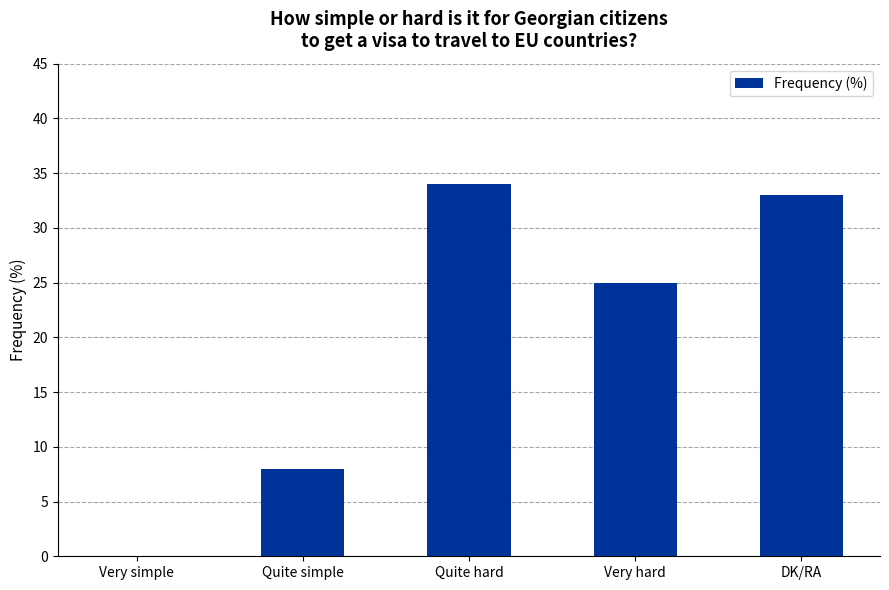

What is the change in value from Very simple to DK/RA?

+33